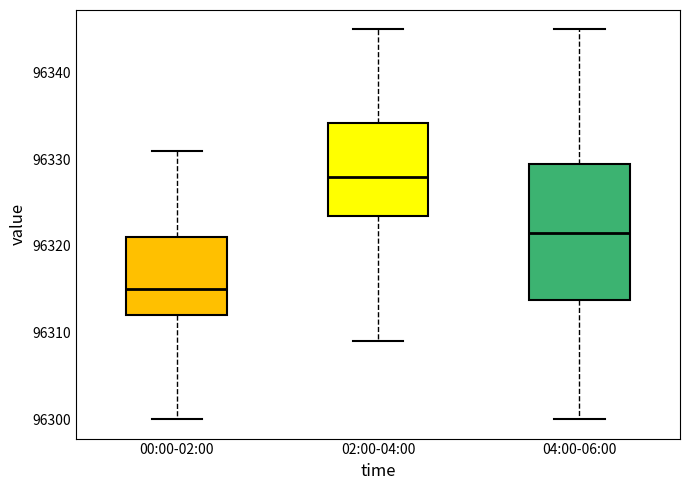

Which box is the tallest, from its lower edge to its upper edge?

04:00-06:00